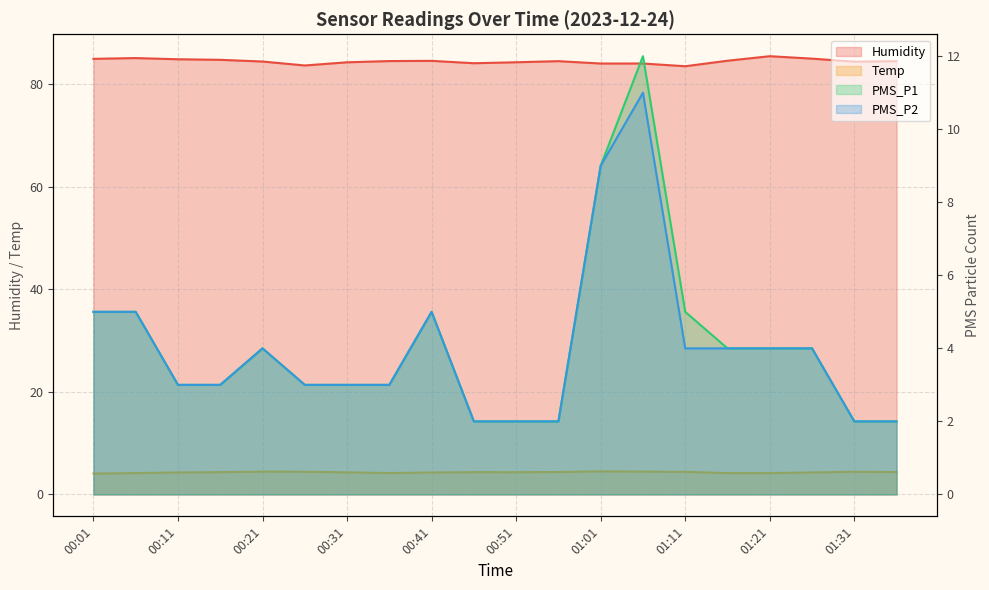

At 00:06, list the series in order from smallest to largest.

Temp, PMS_P1, PMS_P2, Humidity